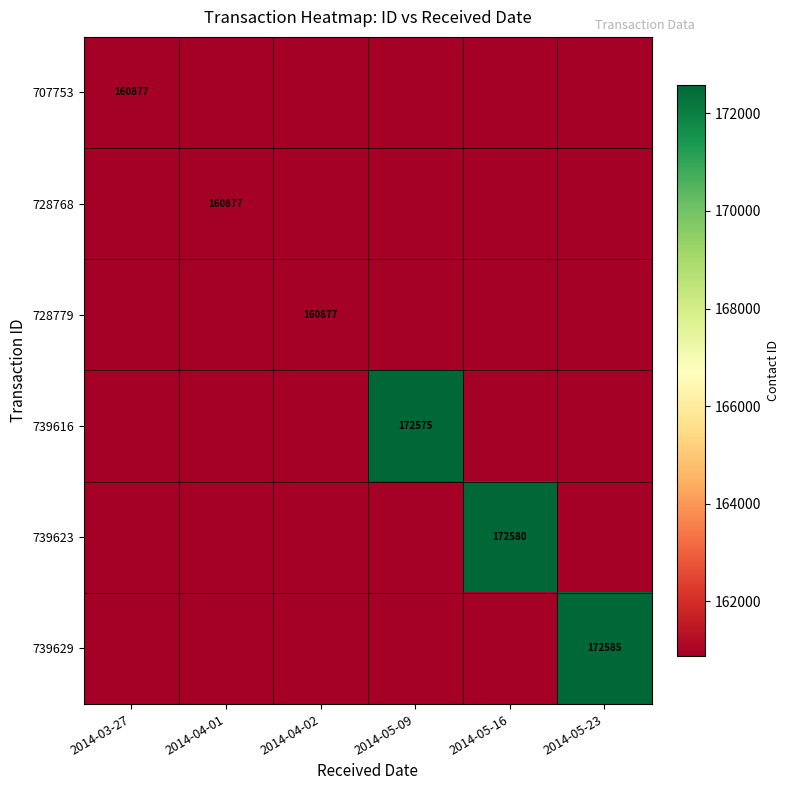

Is it true that 707753 equals 44602 at 2014-03-27?

False